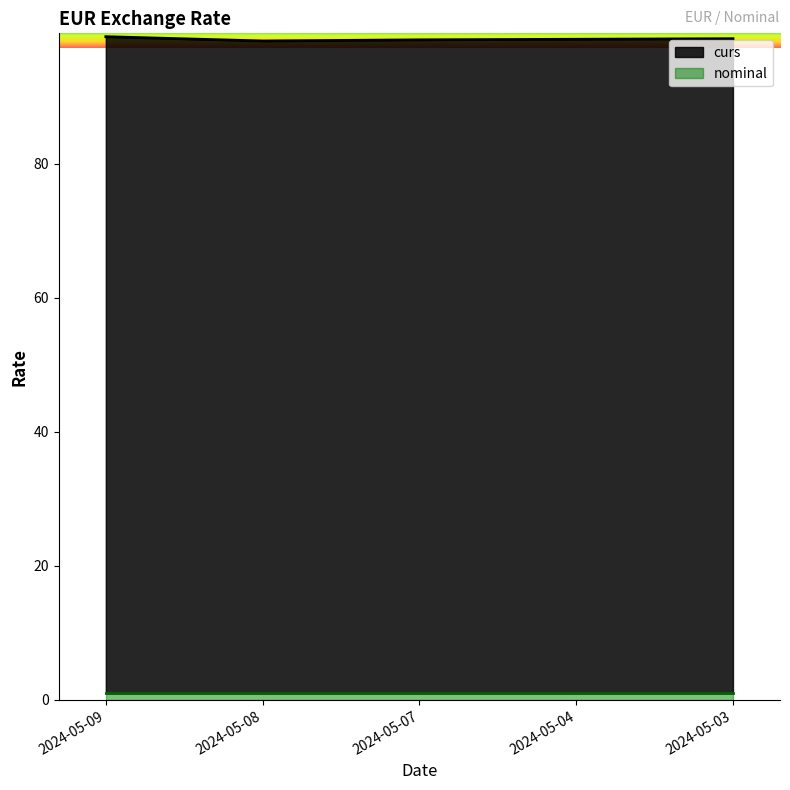

Does the chart display data point markers on the line(s)?

No